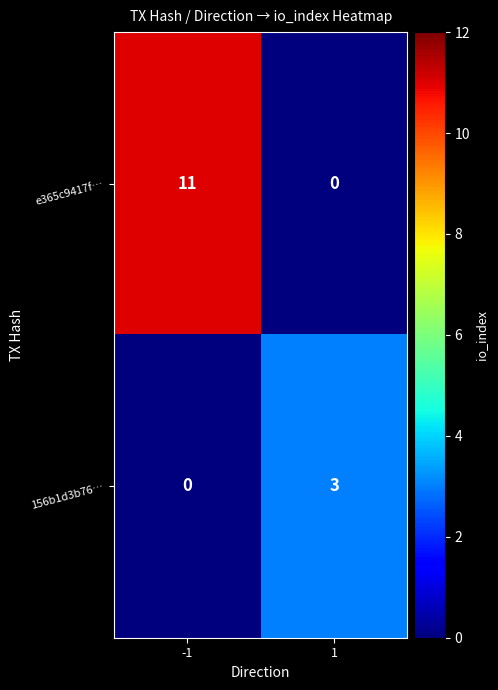

What is the highest value of the 156b1d3b76… series?

3